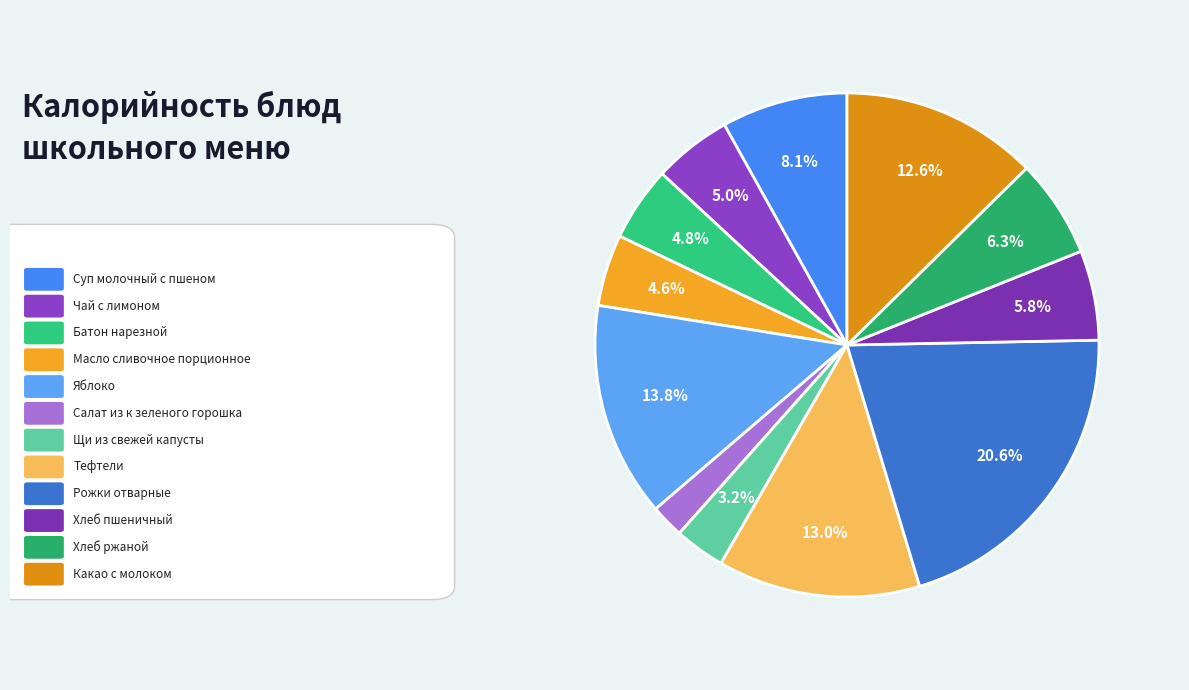

Is there a majority slice in this chart?

No